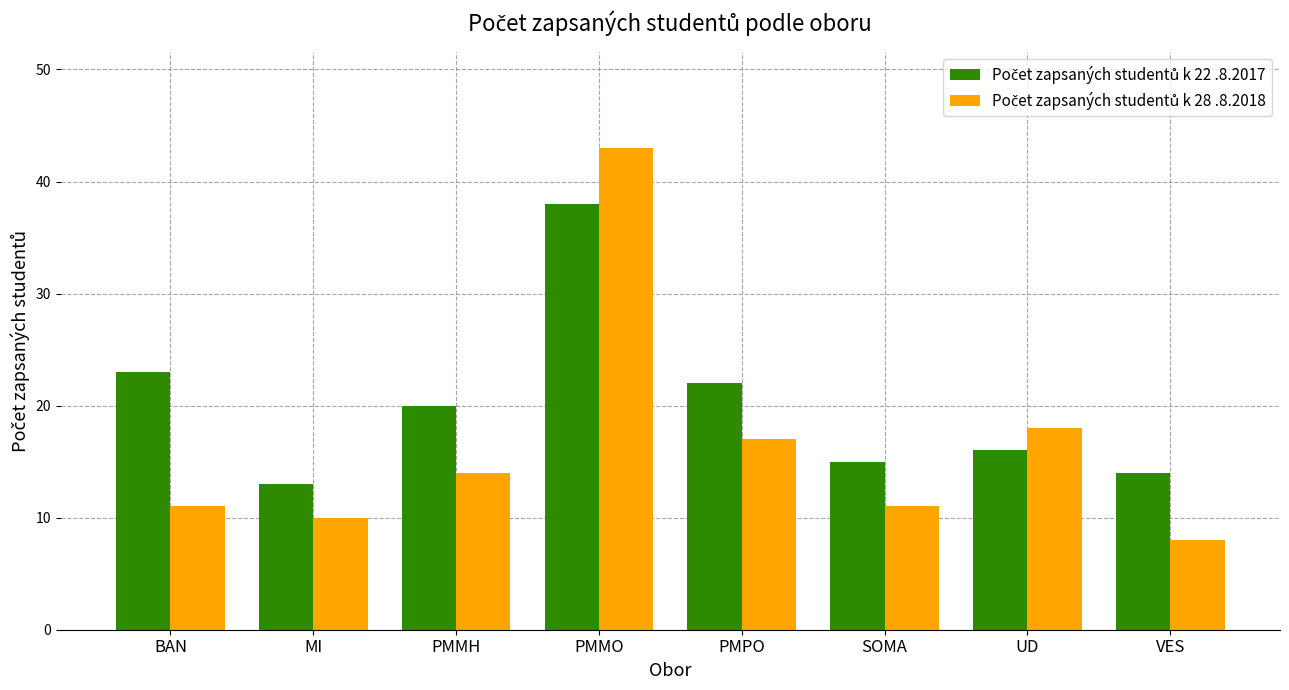

What is the difference between the highest and lowest values at PMMO?

5